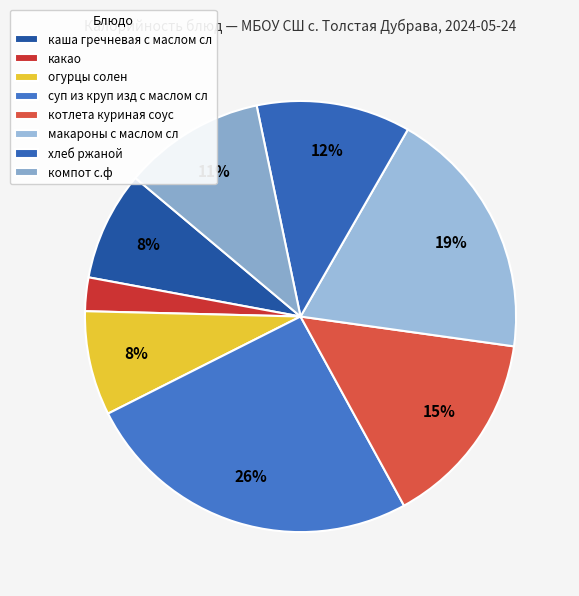

To the nearest percent, what is the average slice percentage?

12%